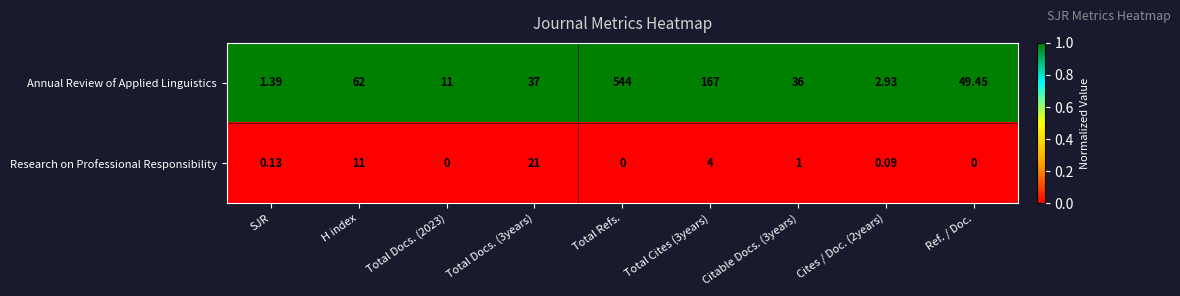

Where does the Annual Review of Applied Linguistics series first go above 37?

H index